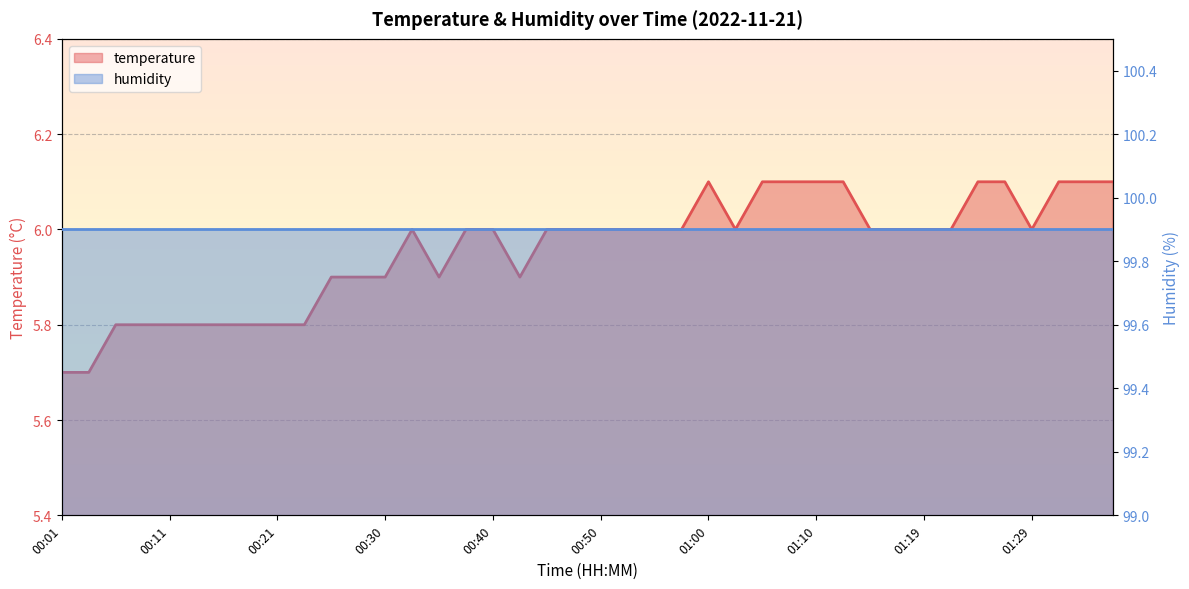

List the labels in order of value, largest first.

01:00, 01:05, 01:07, 01:10, 01:12, 01:24, 01:27, 01:31, 01:34, 01:36, 00:33, 00:38, 00:40, 00:45, 00:48, 00:50, 00:52, 00:55, 00:57, 01:02, 01:14, 01:17, 01:19, 01:22, 01:29, 00:26, 00:28, 00:30, 00:35, 00:43, 00:06, 00:08, 00:11, 00:13, 00:16, 00:18, 00:21, 00:23, 00:01, 00:04